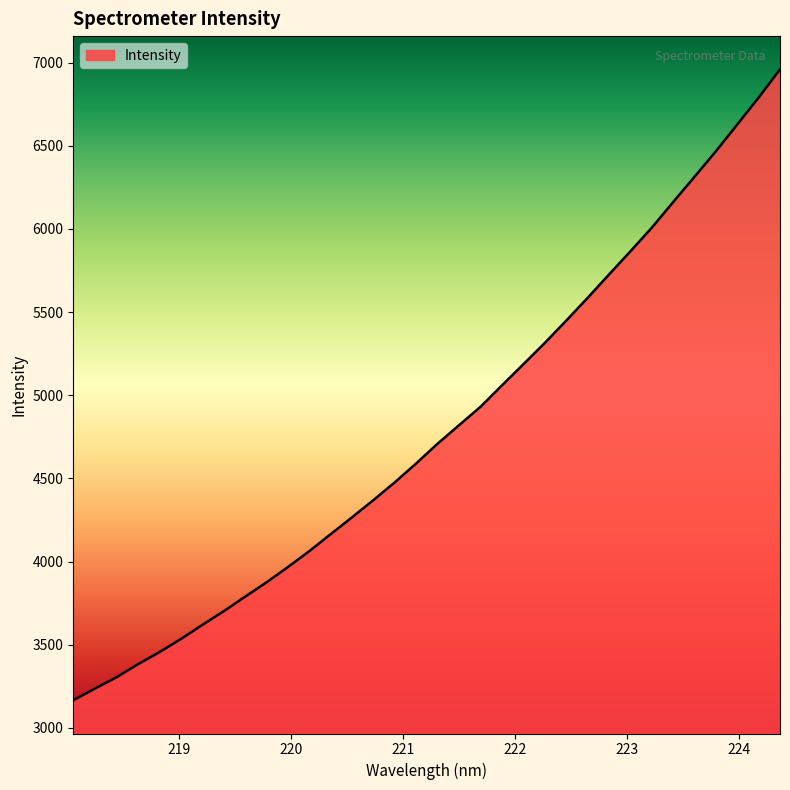

What is the difference between the maximum and minimum values?

3793.7